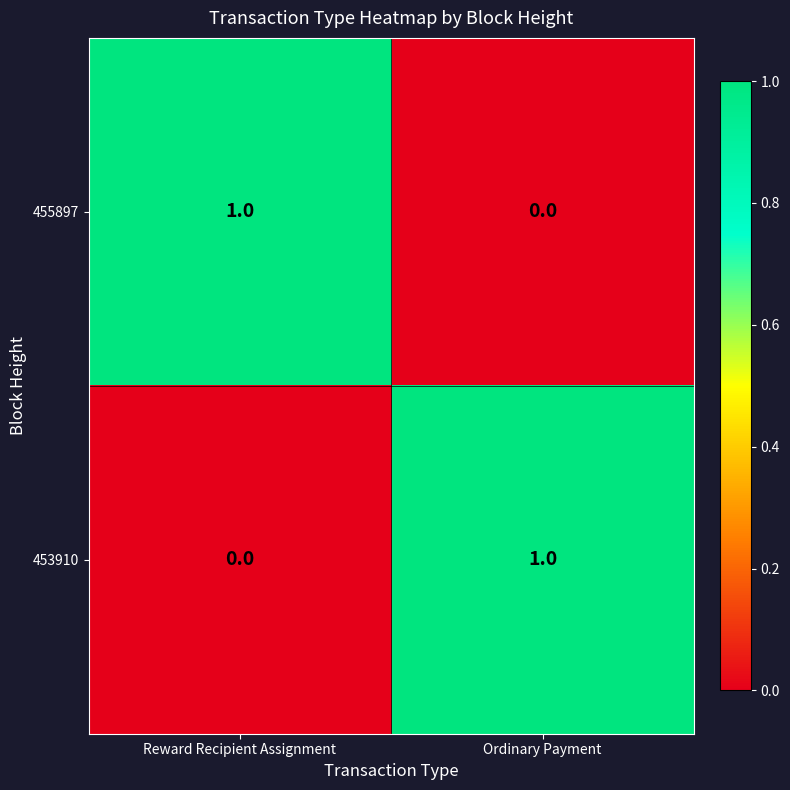

Is it true that 453910 equals -1 at Reward Recipient Assignment?

False